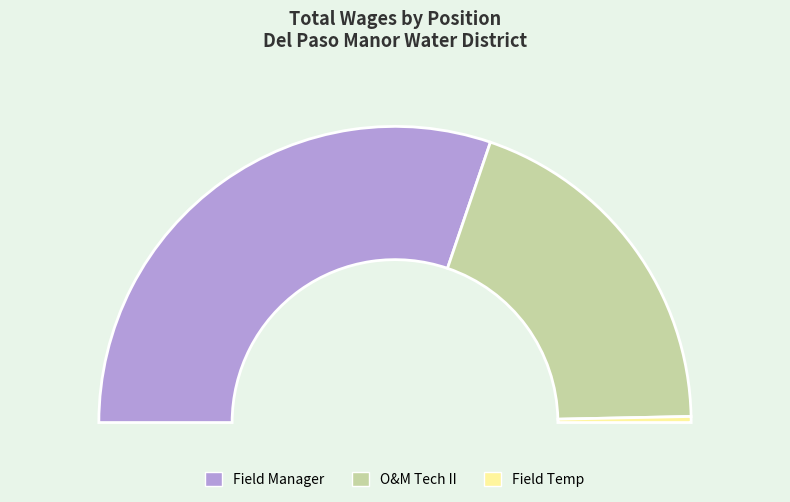

The Field Temp slice represents 7% of the pie. True or false?

False